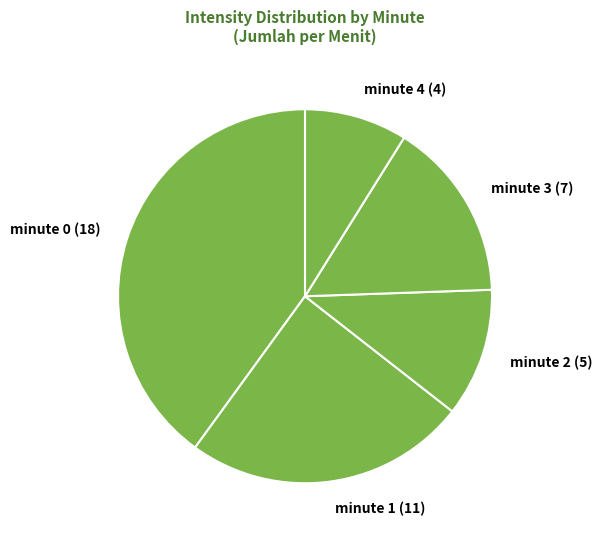

How many slices are in this pie chart?

5